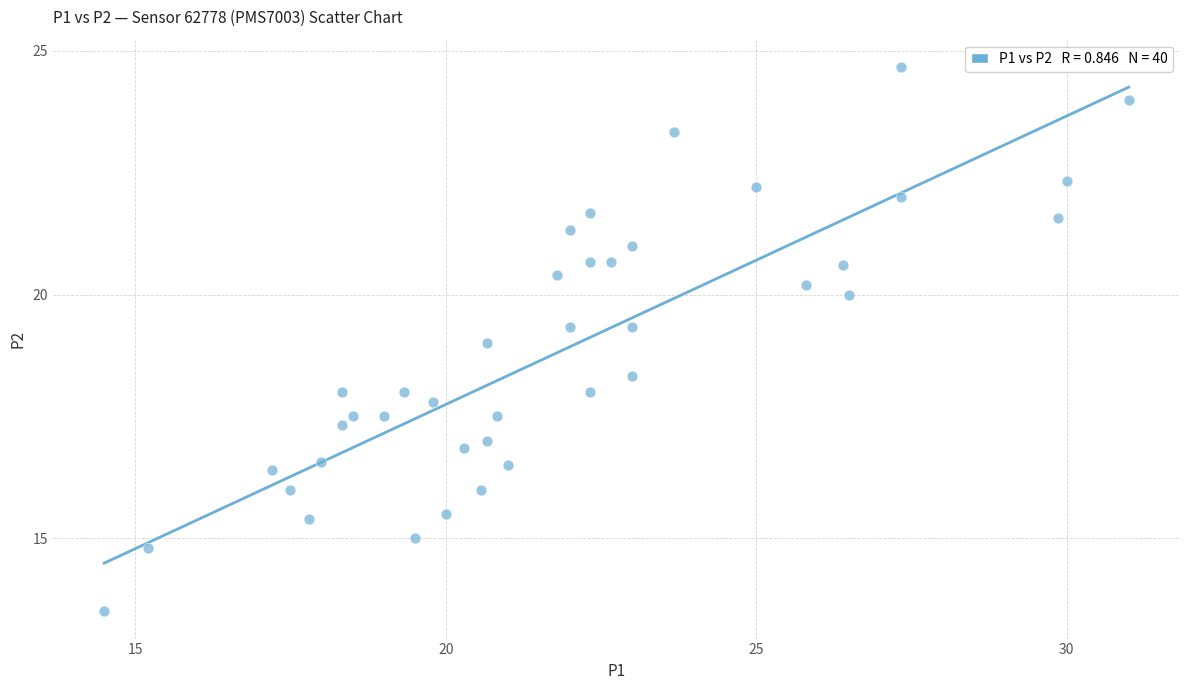

What is the range of Y values (max minus min)?

11.2